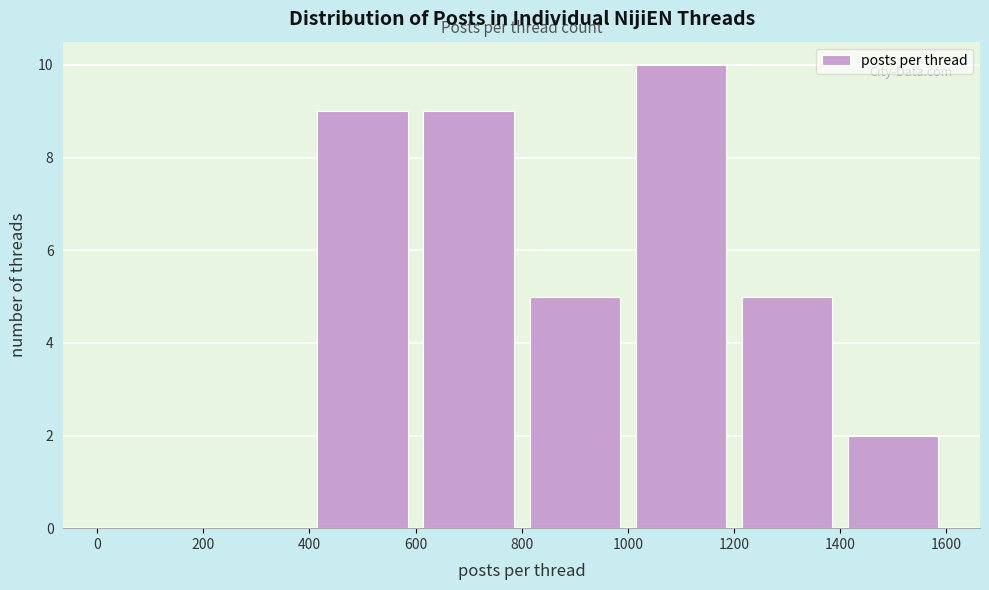

What is the height of the bar covering 1400 to 1600 on the x-axis? The values are not printed on the chart, so give them approximately, as read against the axis.

2